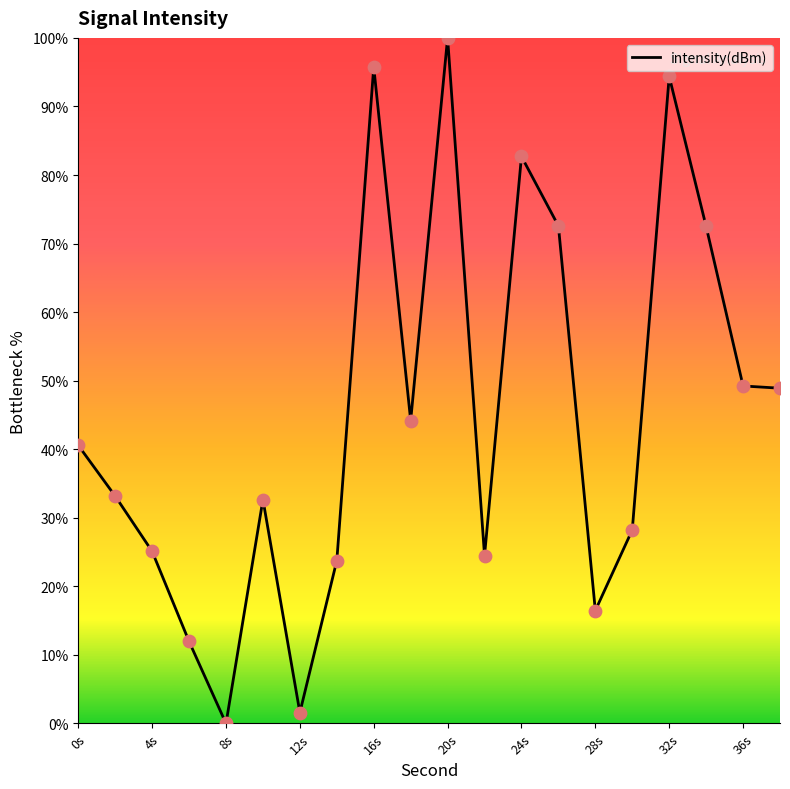

What is the greatest value displayed?

100.0